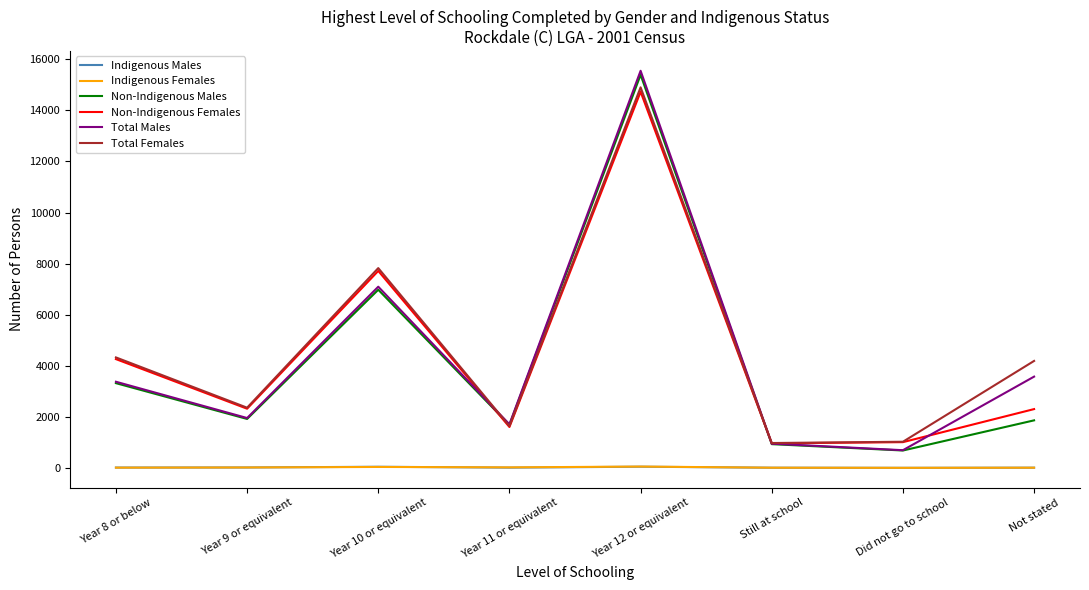

The value of Non-Indigenous Males at Not stated is 971. True or false?

False